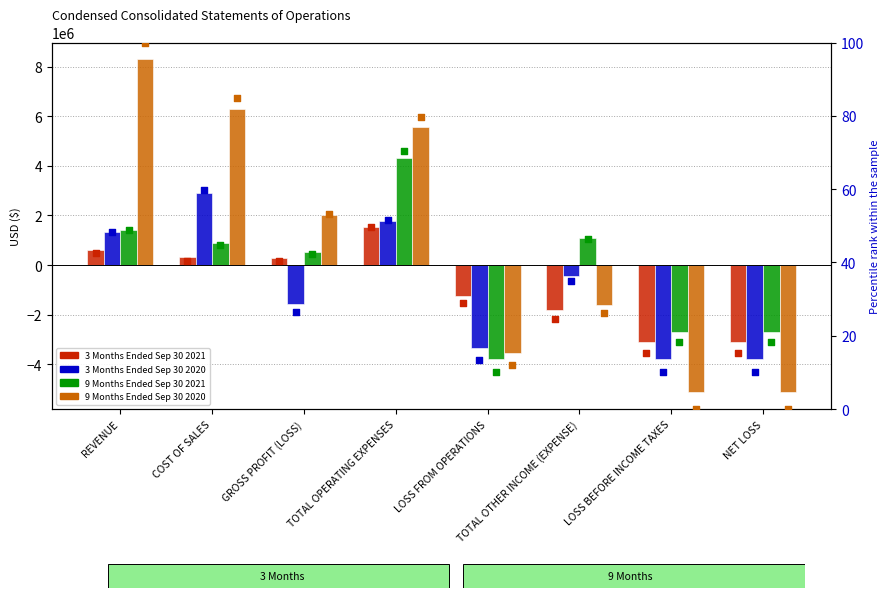

Which series has the largest Y range (max minus min)?

9 Months Ended Sep 30 2020